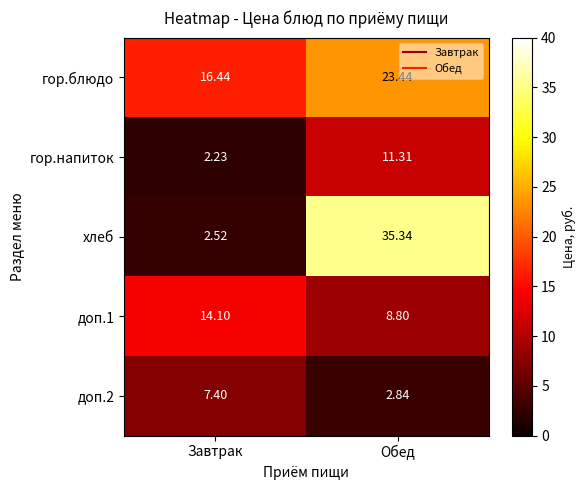

Which series has the widest spread of values?

хлеб